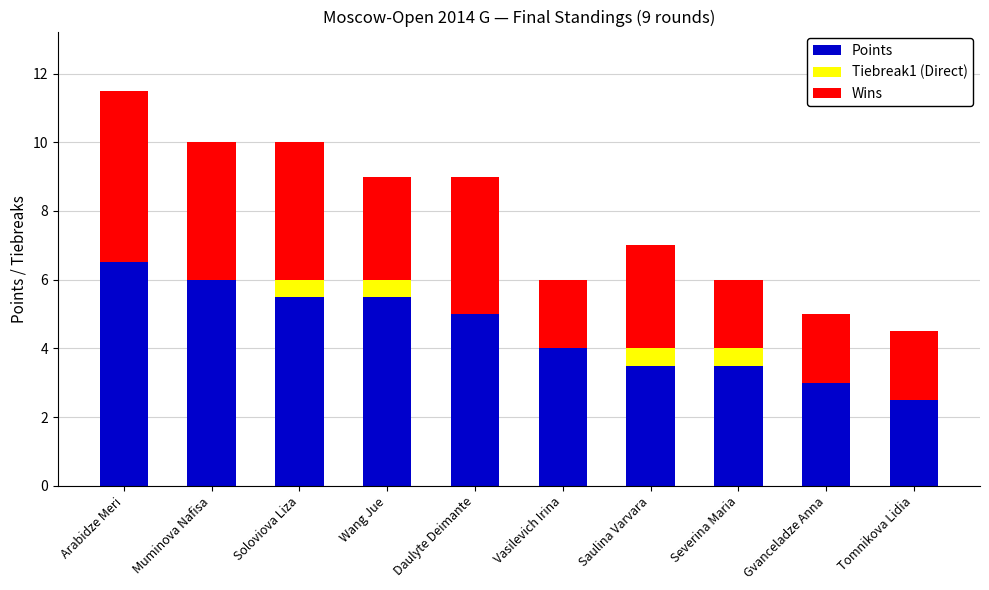

Are the bars horizontal?

No